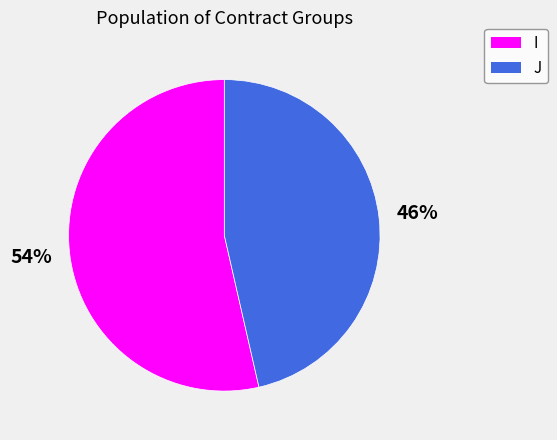

The J slice represents 35% of the pie. True or false?

False